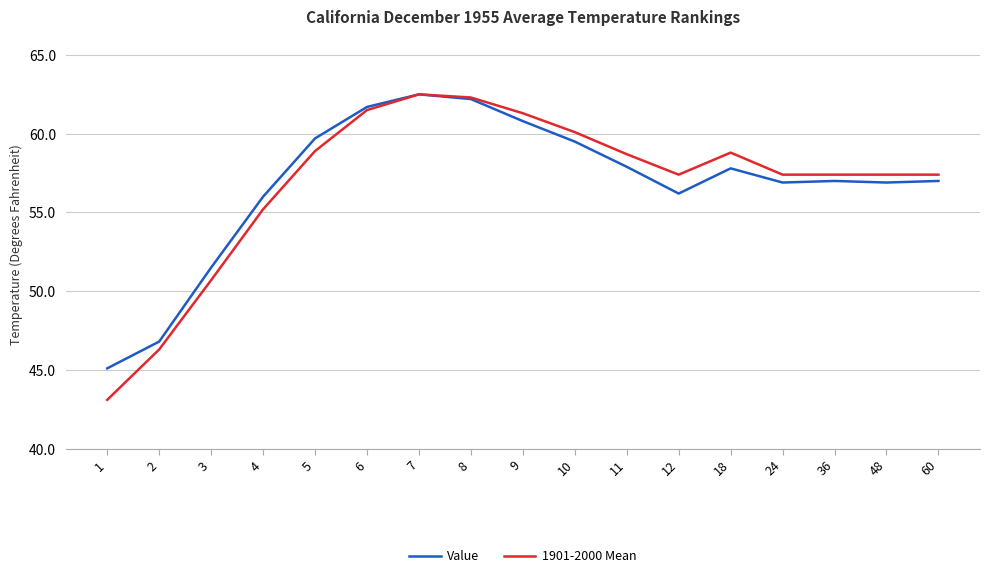

How many lines are shown in the chart?

2